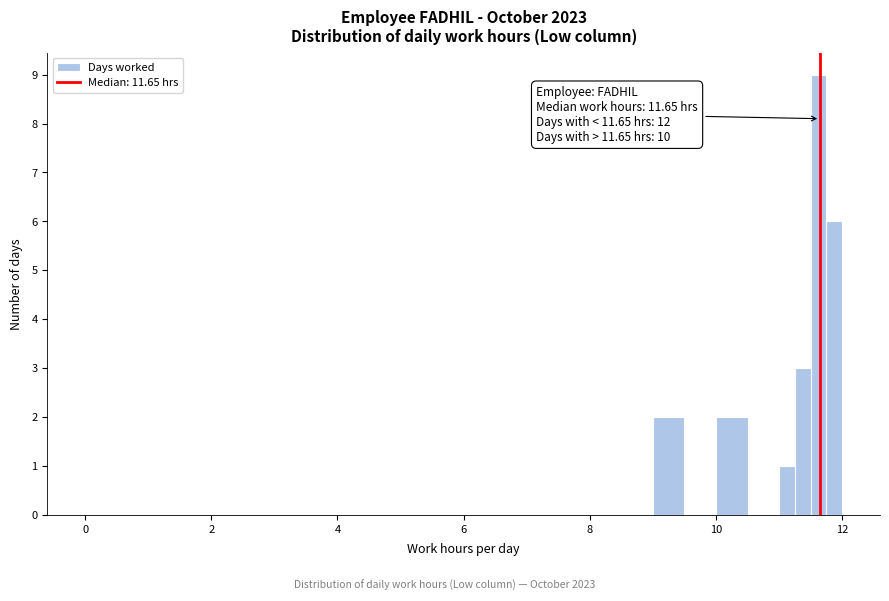

Read against the x-axis, roughly where is the centre of the tallest bar?

11.6